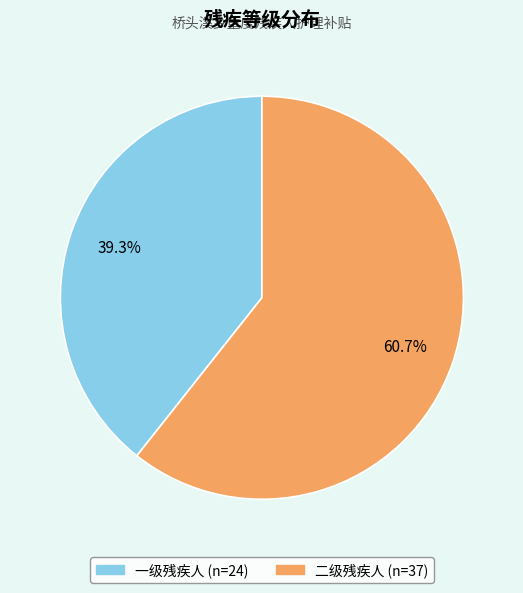

Between 二级残疾人 and 一级残疾人, which is larger?

二级残疾人